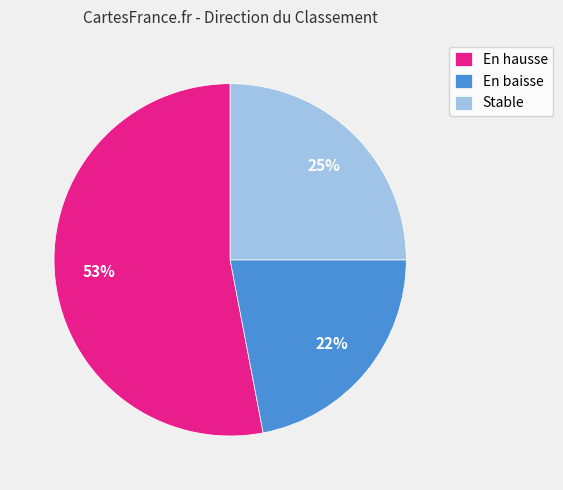

True or false: Stable accounts for 18% of the total.

False